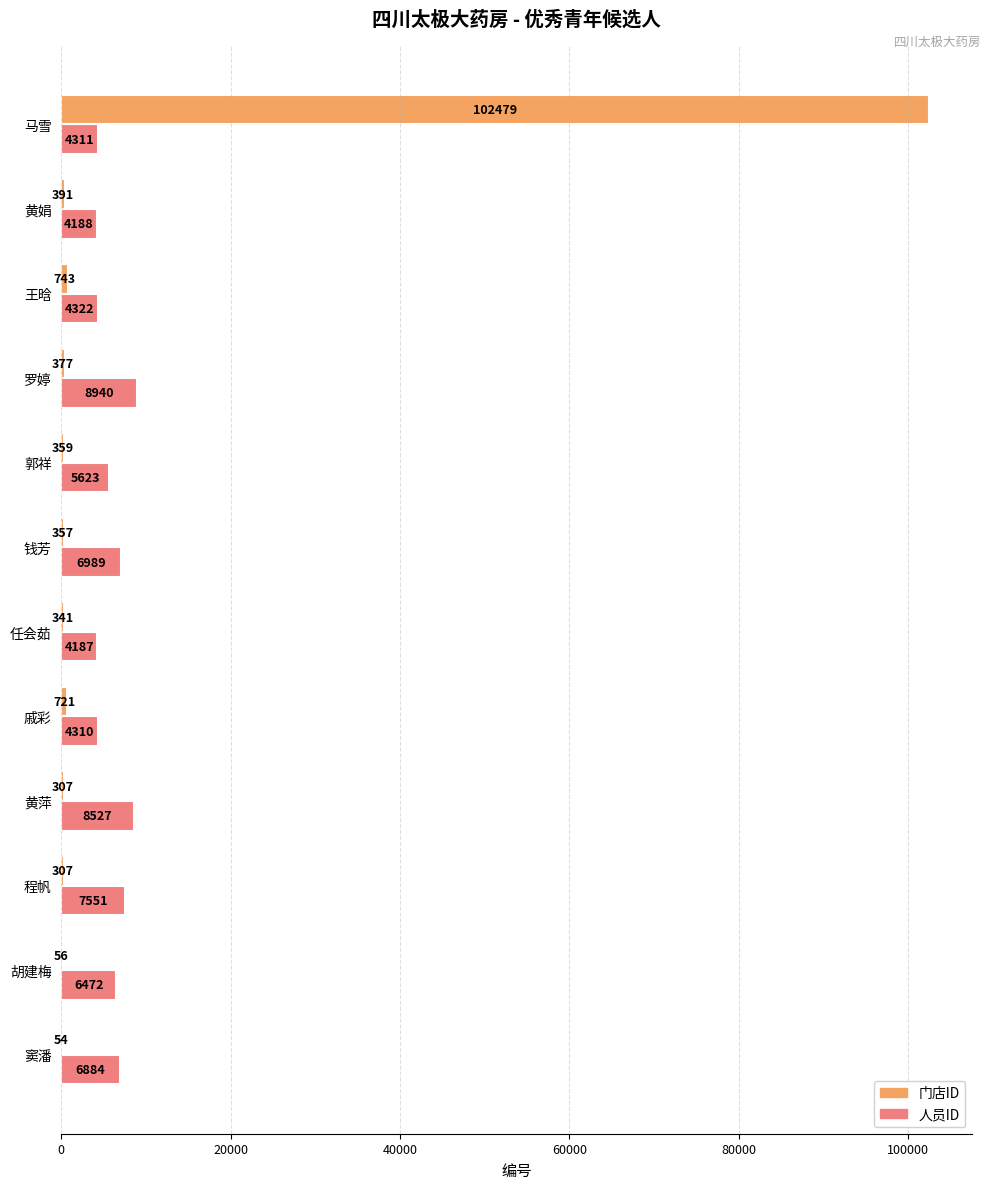

The value of 门店ID at 黄萍 is 307. True or false?

True